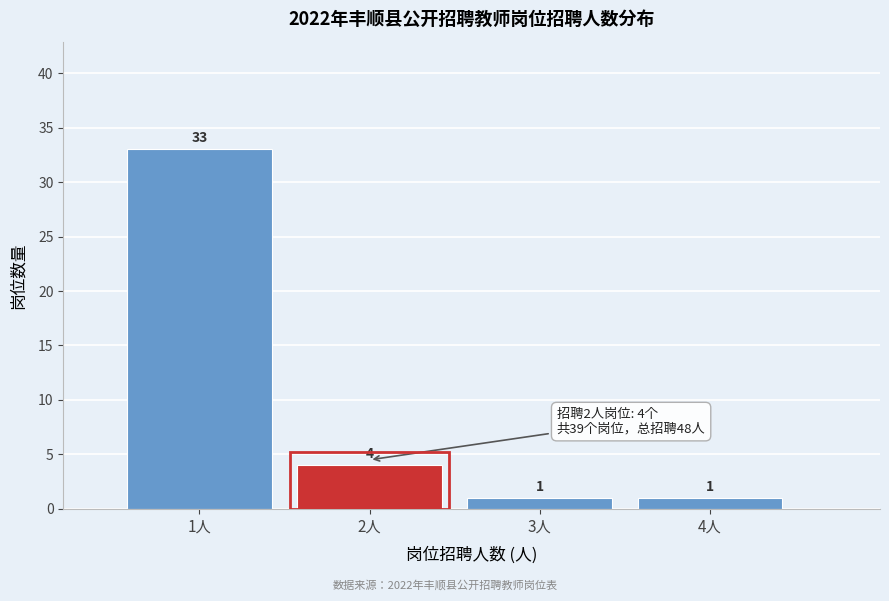

Reading right to left, extract all data points from this chart.

4人=1	3人=1	2人=4	1人=33